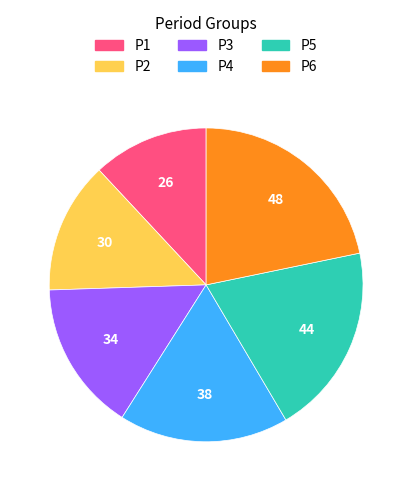

Count the number of slices in the pie.

6